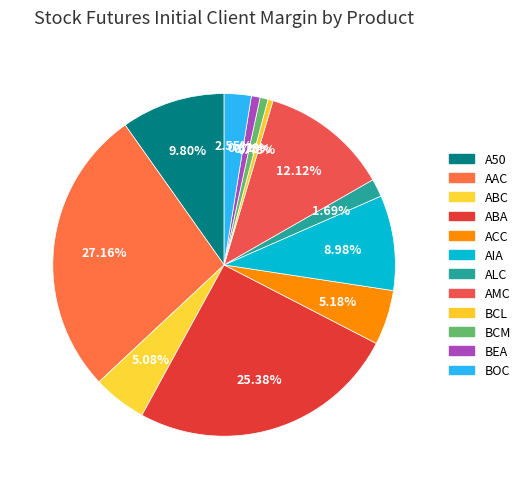

What is the largest slice in the pie chart?

AAC